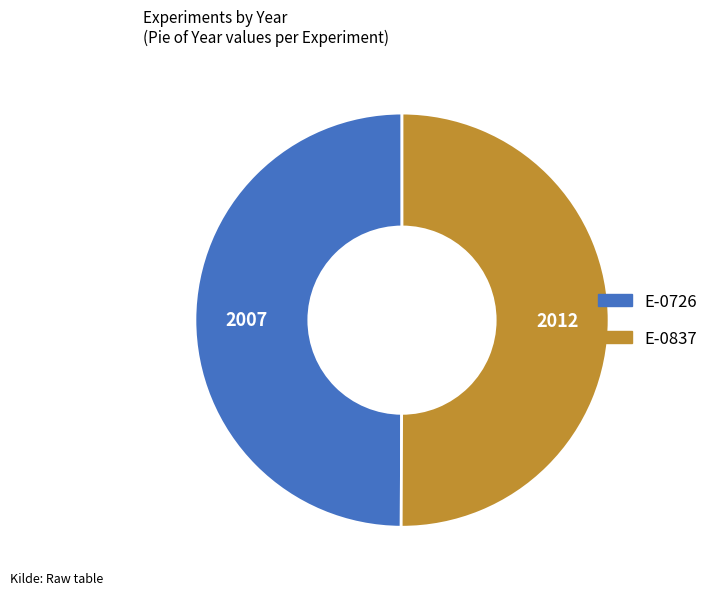

The E-0726 slice represents 37% of the pie. True or false?

False